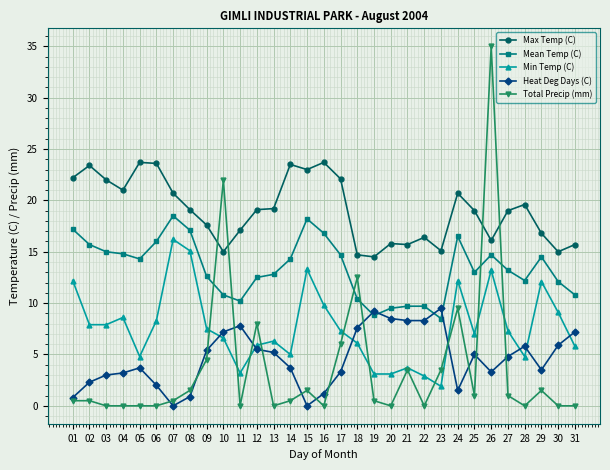

What are all the series names shown in the legend?

Max Temp (C), Mean Temp (C), Min Temp (C), Heat Deg Days (C), Total Precip (mm)